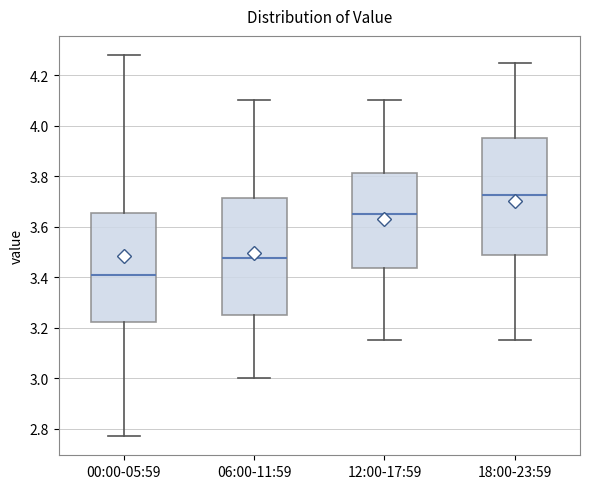

Which box has the highest median line?

18:00-23:59